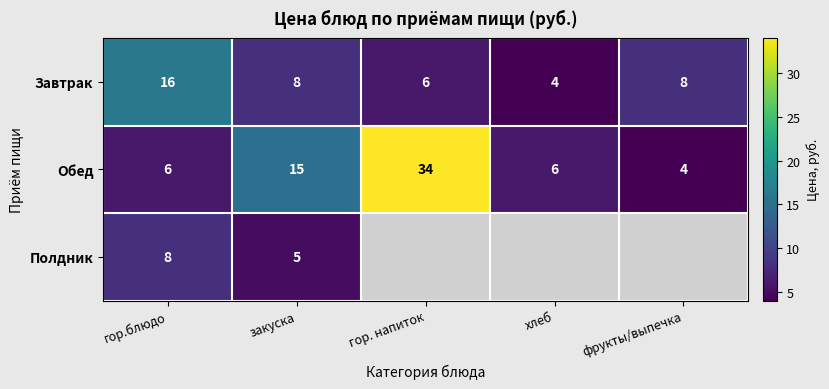

The Завтрак series shows 16 at гор.блюдо. True or false?

True